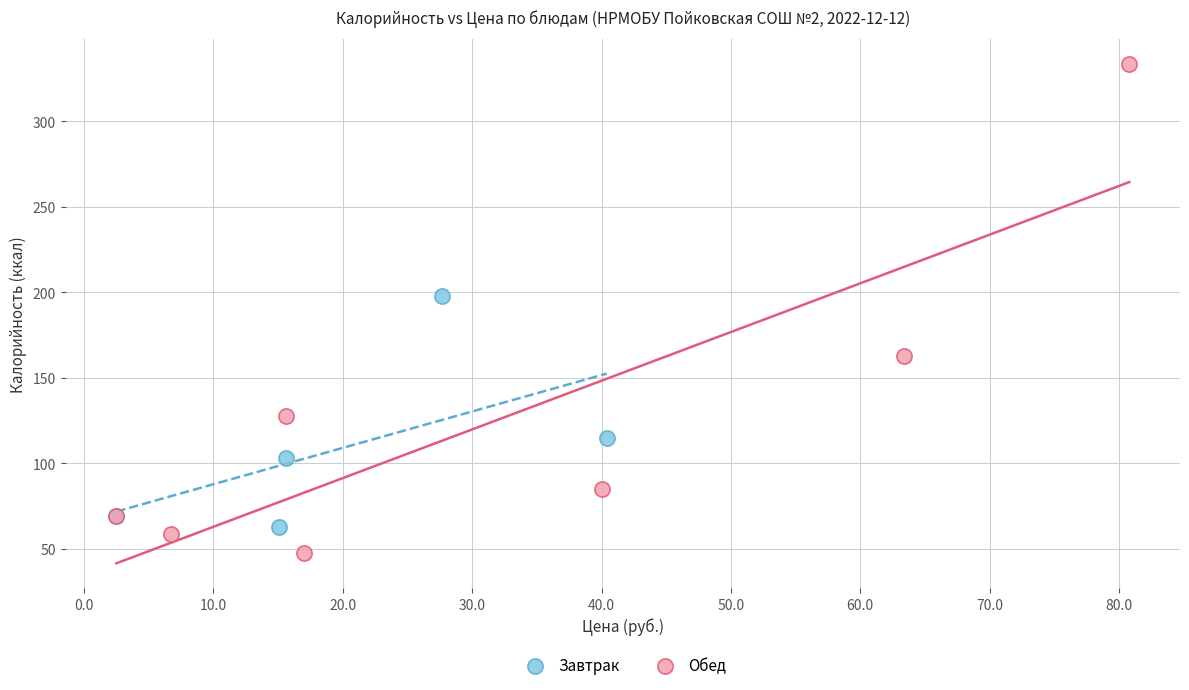

Which series reaches the maximum Y coordinate?

Обед